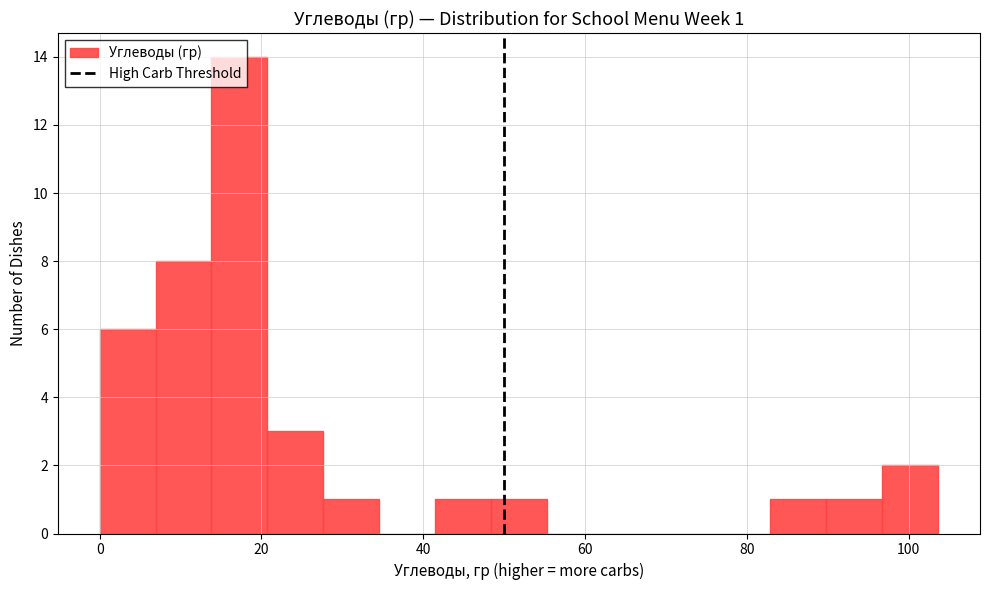

Around what value on the x-axis is the tallest bar? Give the approximate position of its centre, as read against the axis.

18